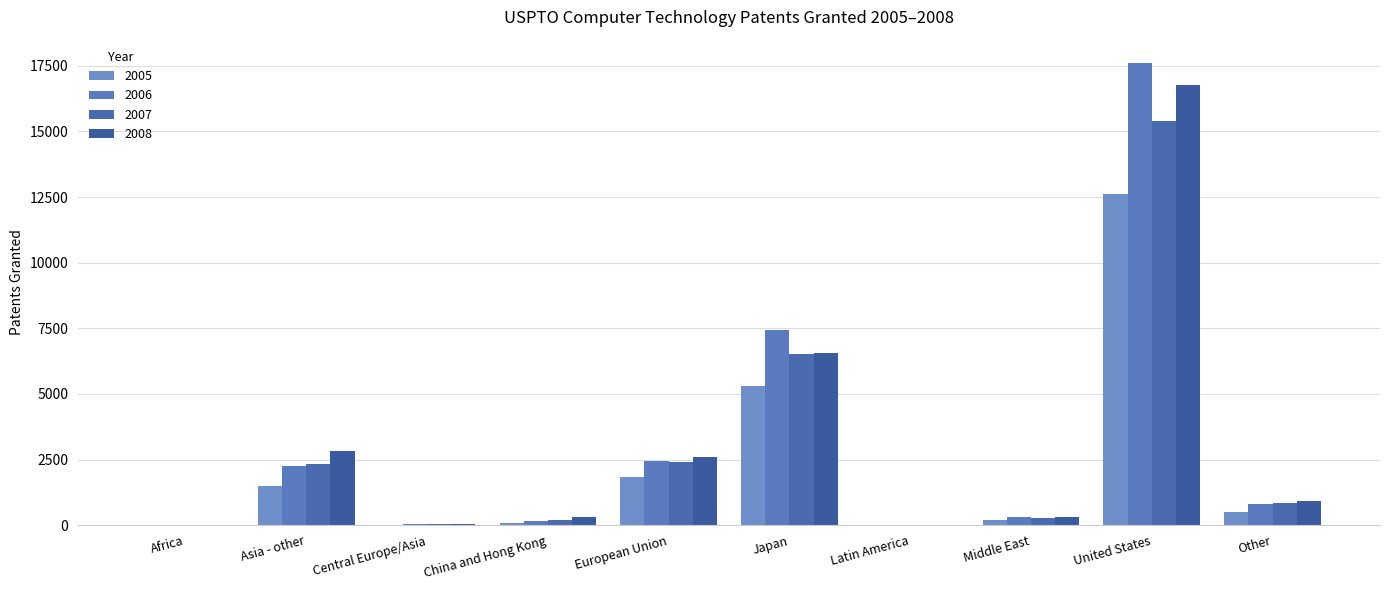

Reading right to left, what are all the values shown in this chart?

2005: 514	12616	216	18	5292	1818	78	20	1507	4
2006: 814	17618	306	17	7427	2430	153	48	2251	7
2007: 855	15404	269	19	6530	2395	191	32	2345	6
2008: 907	16753	318	19	6558	2580	305	42	2839	12